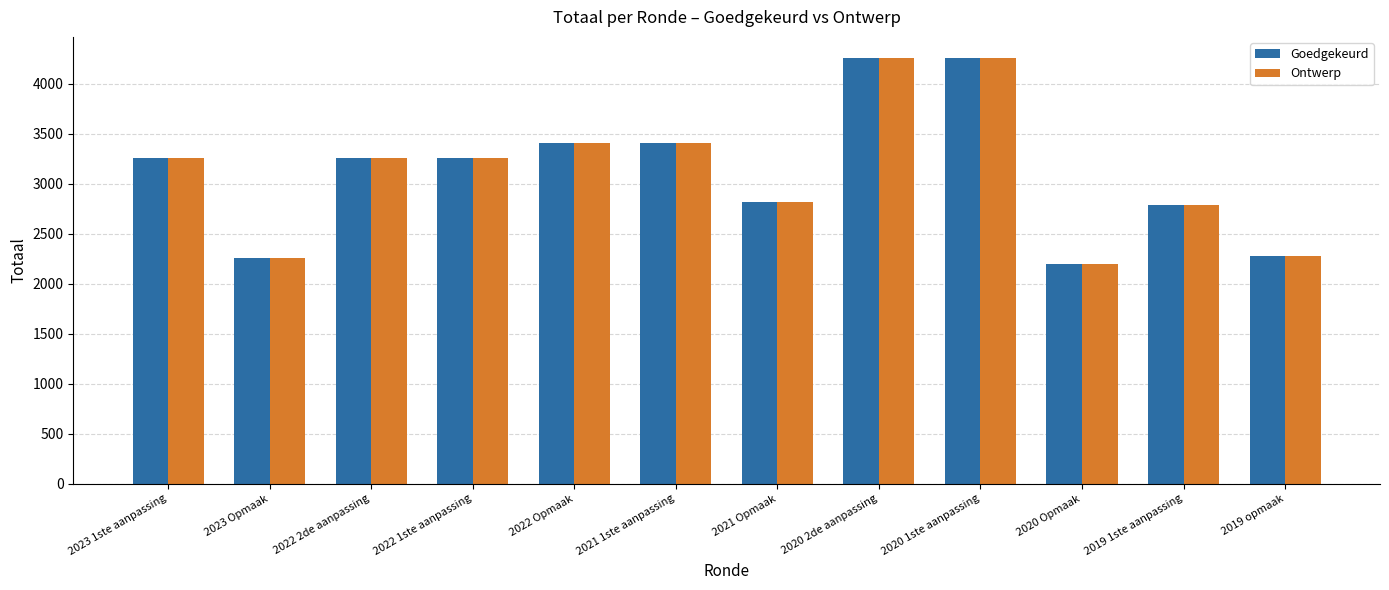

What is the difference between the Ontwerp values at 2022 1ste aanpassing and 2022 Opmaak?

146